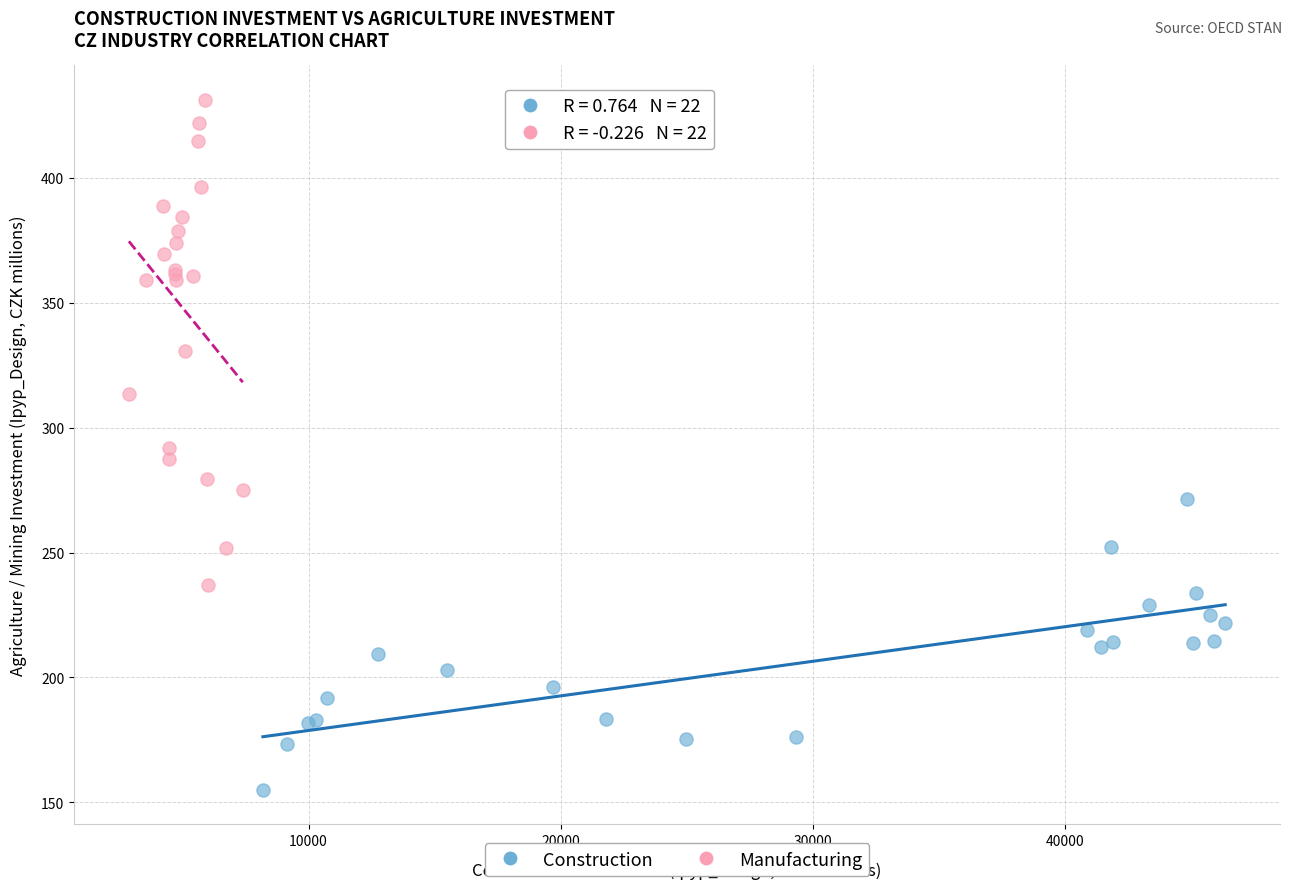

Which series contains the highest Y value?

Manufacturing